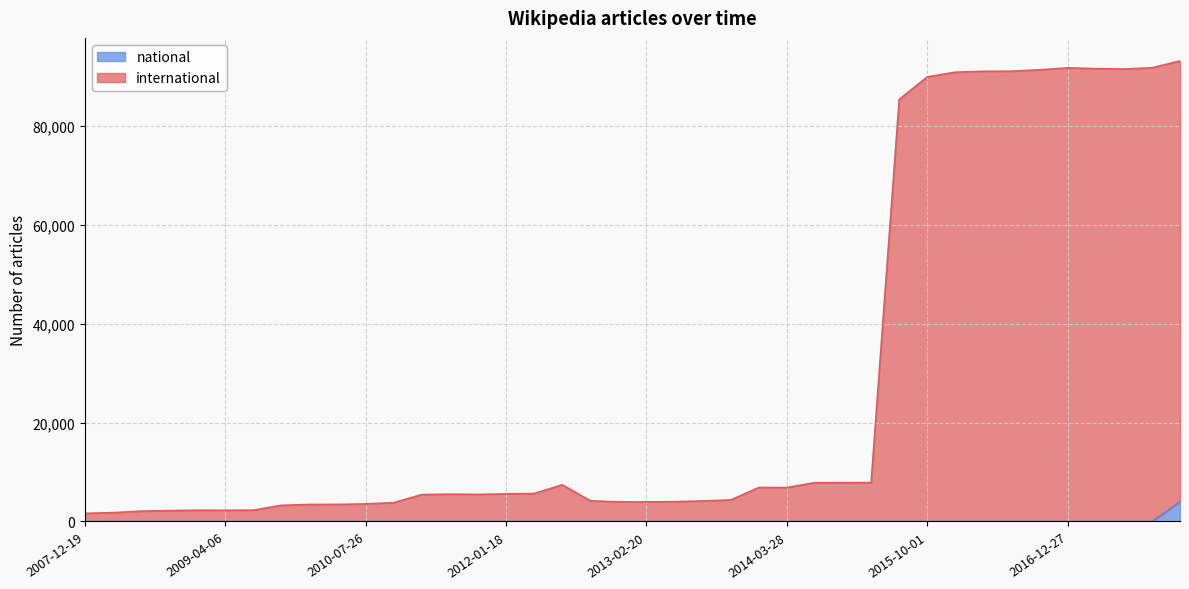

What is the value of the international point at the 39th from the left?

91822